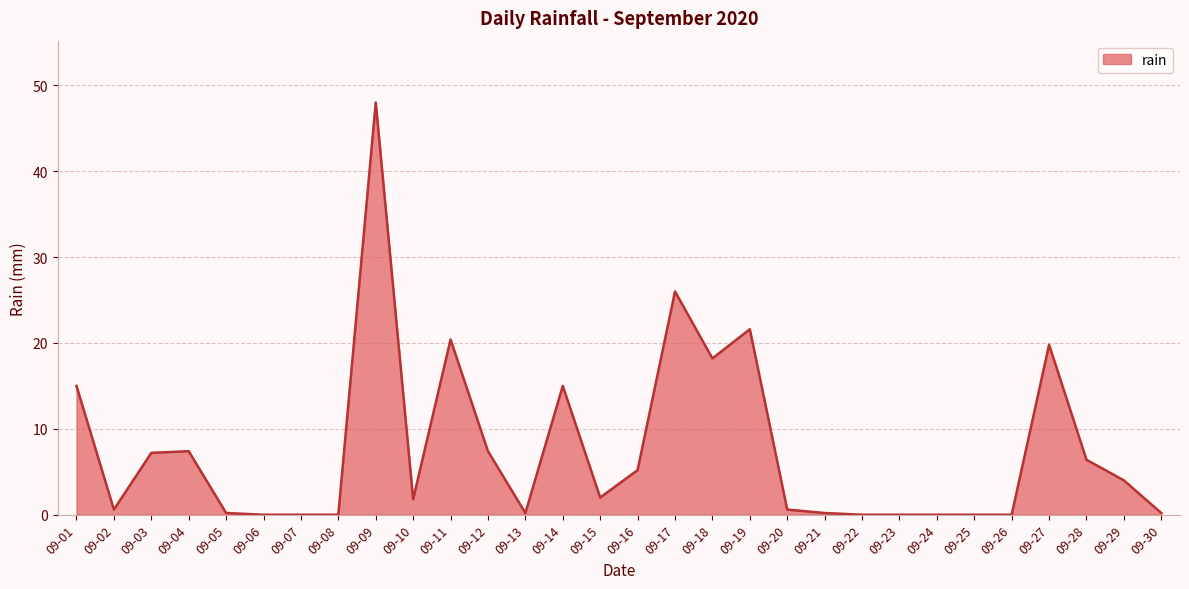

What is the ratio of the value at 09-12 to the value at 09-14?

0.5